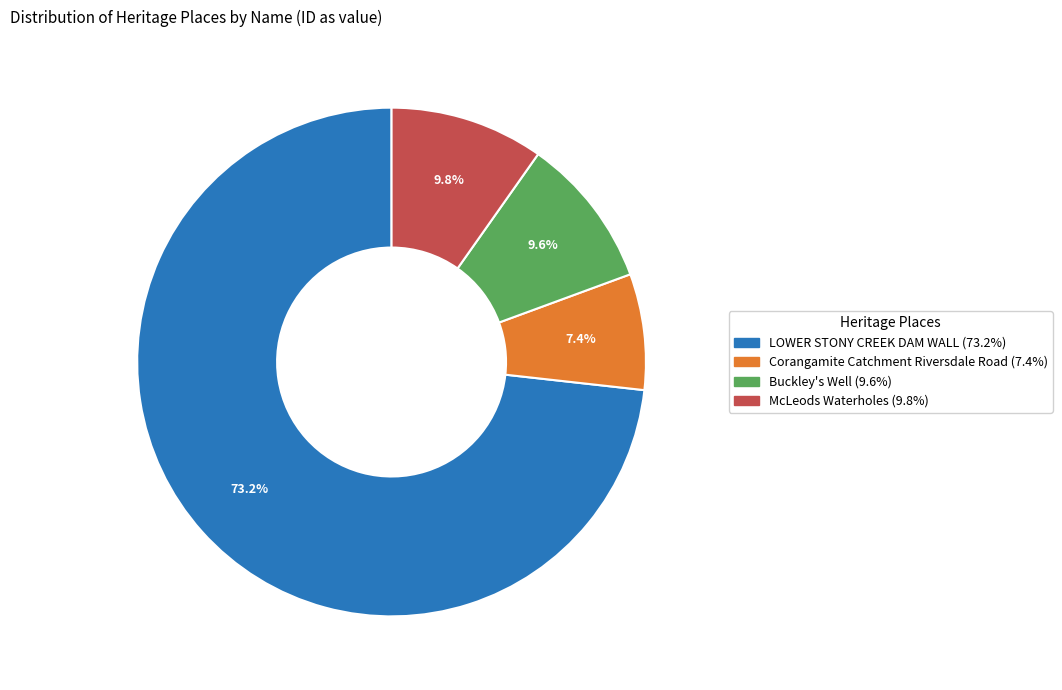

How many segments does this pie chart have?

4